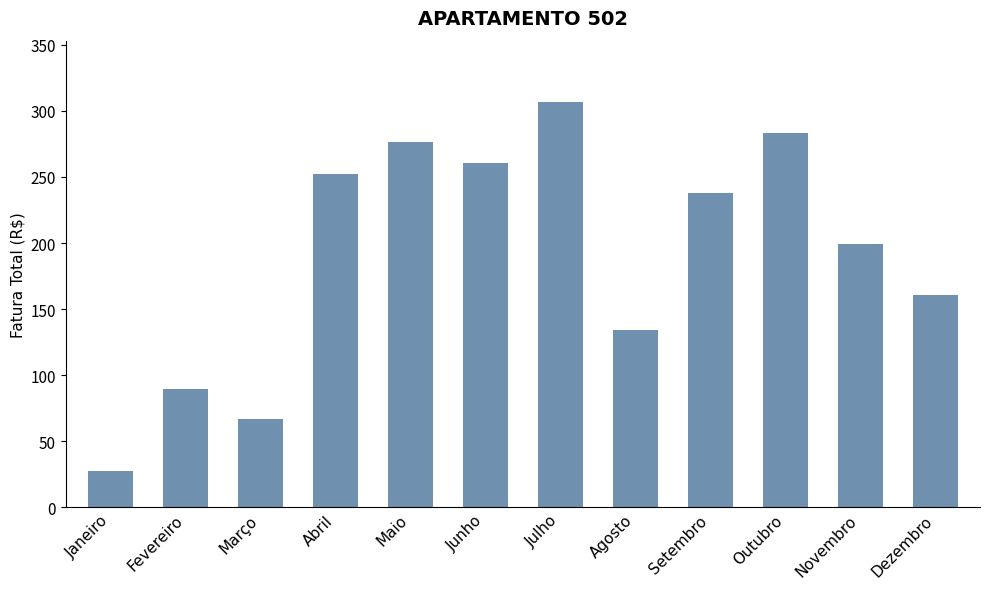

How many categories are shown in the chart?

12